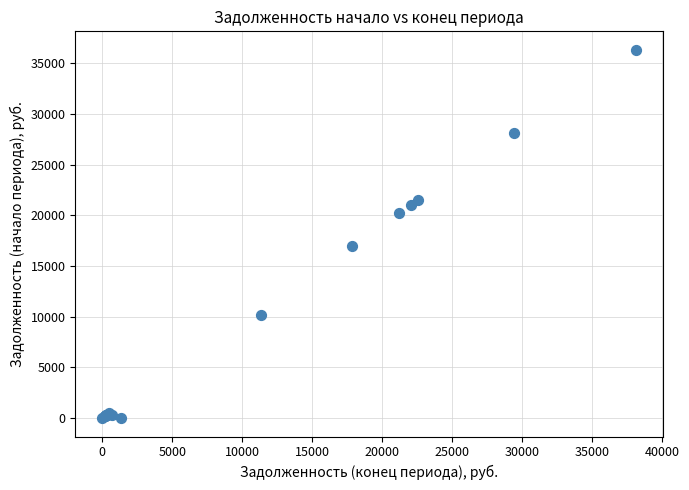

What Y value in the scatter plot is closest to 18175?

16986.2